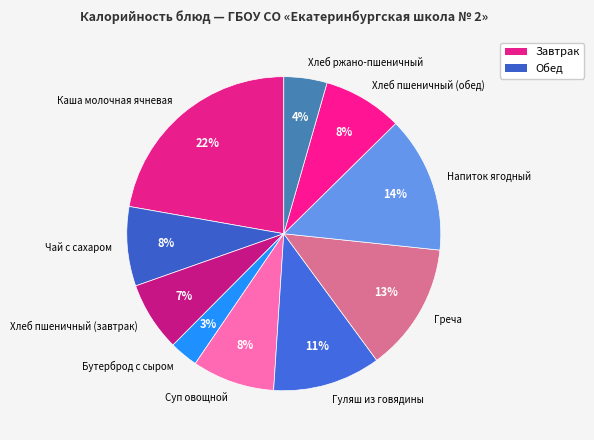

What percentage is the Гуляш из говядины slice, to the nearest percent?

11%